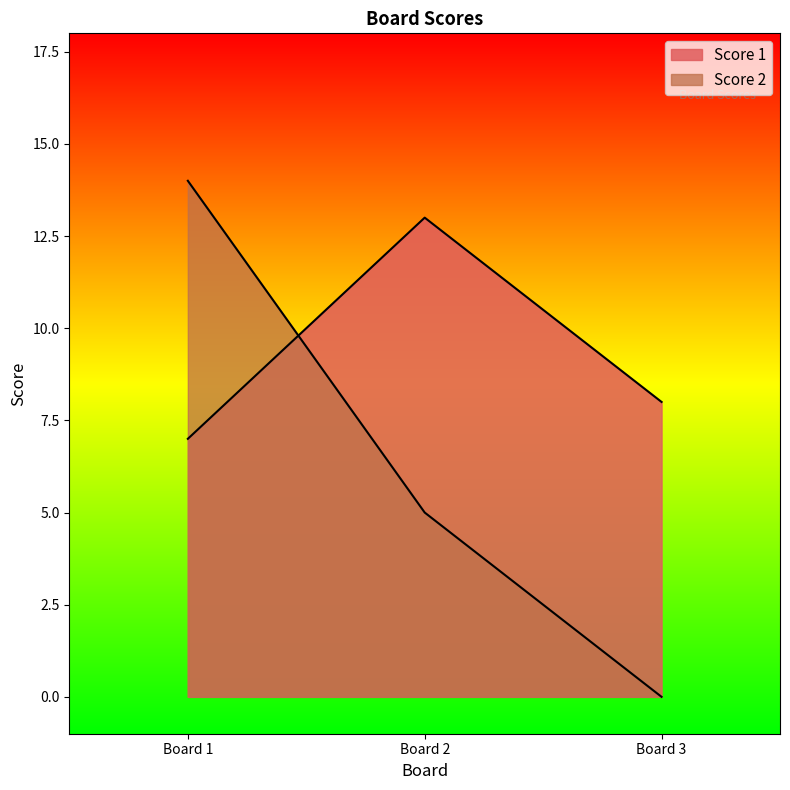

Rank the series by their average value, from lowest to highest.

Score 2, Score 1